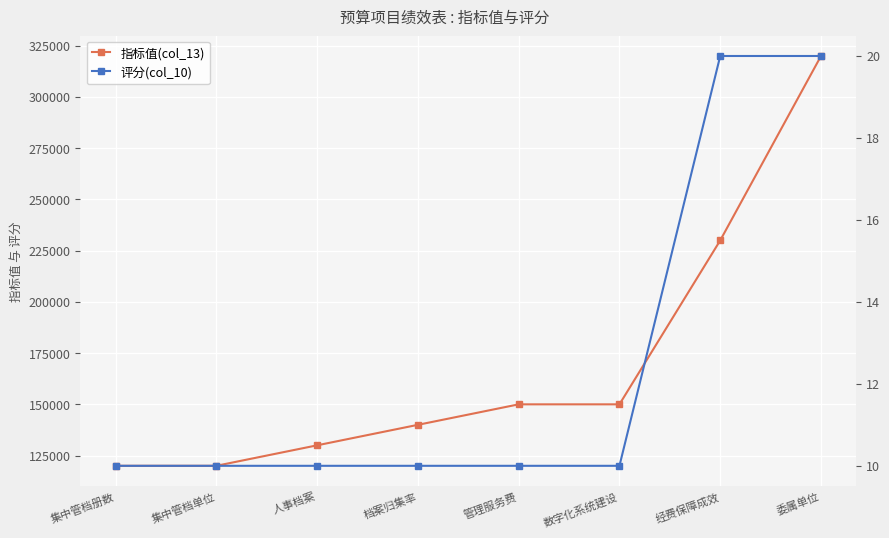

Reading left to right, what are all the values shown in this chart?

指标值(col_13): 集中管档册数=119999	集中管档单位=119999	人事档案=129999	档案归集率=139999	管理服务费=149999	数字化系统建设=149999	经费保障成效=229999	委属单位=319999
评分(col_10): 集中管档册数=10	集中管档单位=10	人事档案=10	档案归集率=10	管理服务费=10	数字化系统建设=10	经费保障成效=20	委属单位=20